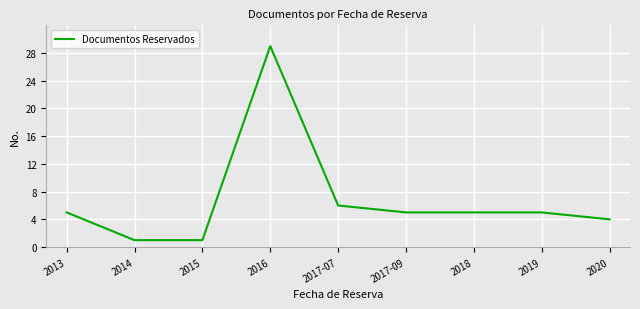

Does the chart have visible grid lines?

Yes